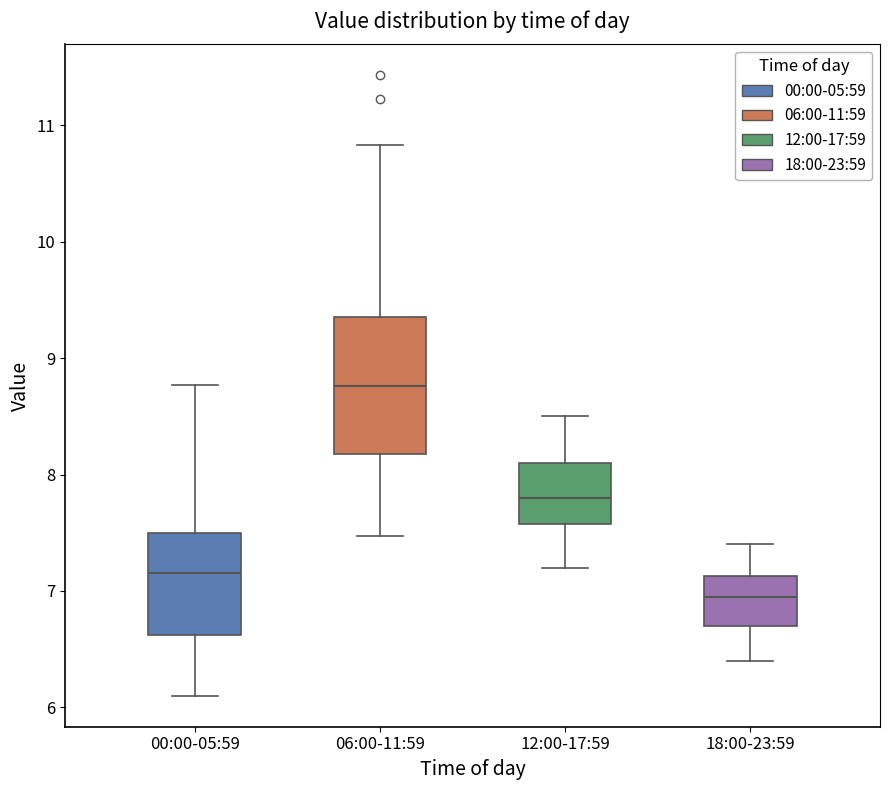

Reading left to right, transcribe this box plot: for each box, give where its median line is, the range the box spans, and where its two whiskers end, as read against the y-axis. The values are not printed on the chart, so give them approximately, as read against the axis.

00:00-05:59: median 7.2, box 6.6 to 7.5, whiskers 6.1 to 8.8
06:00-11:59: median 8.8, box 8.2 to 9.4, whiskers 7.5 to 10.8
12:00-17:59: median 7.8, box 7.6 to 8.1, whiskers 7.2 to 8.5
18:00-23:59: median 7.0, box 6.7 to 7.1, whiskers 6.4 to 7.4